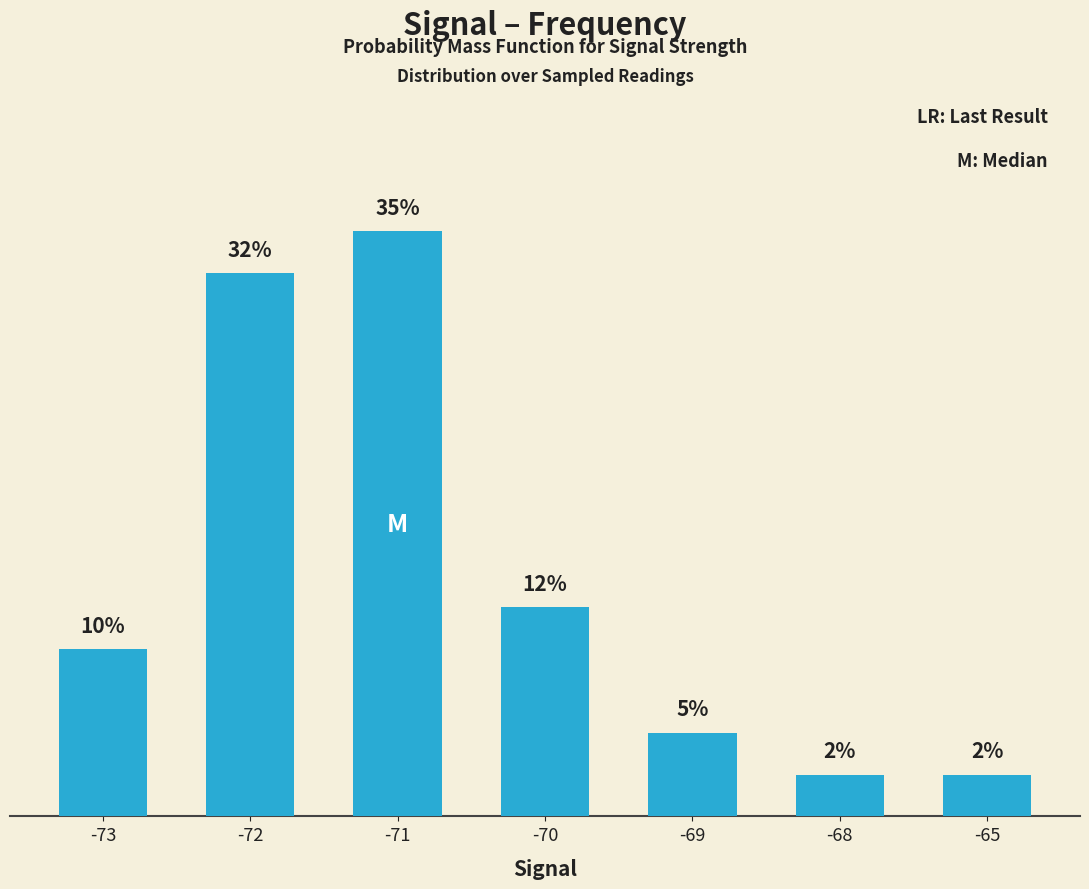

Which has a higher value, -72 or -69?

-72